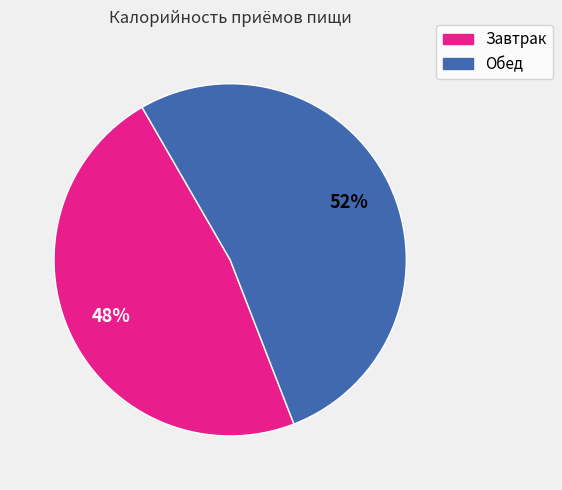

How many segments does this pie chart have?

2